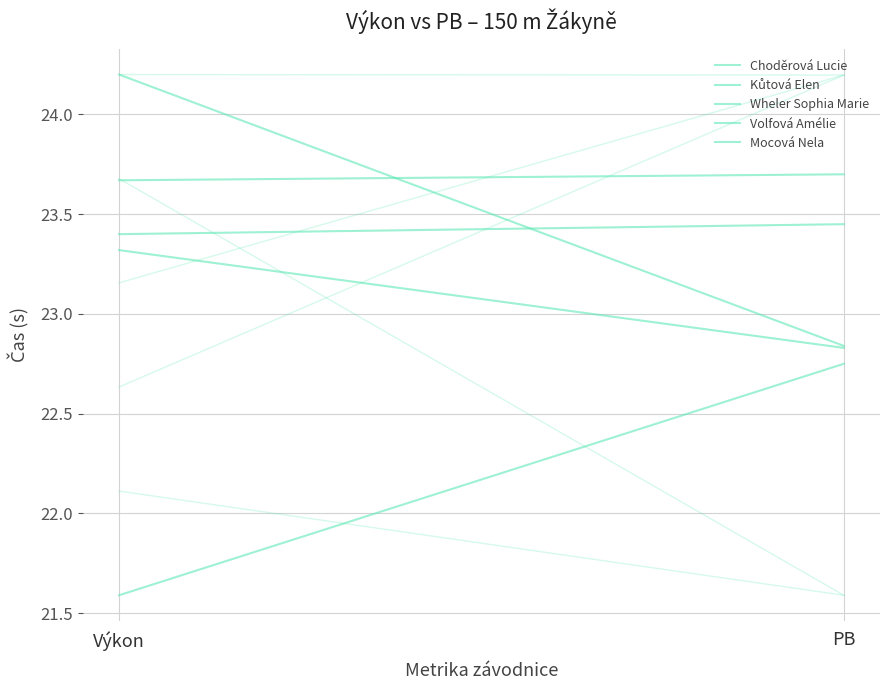

Where does the Choděrová Lucie series first go above 22?

PB